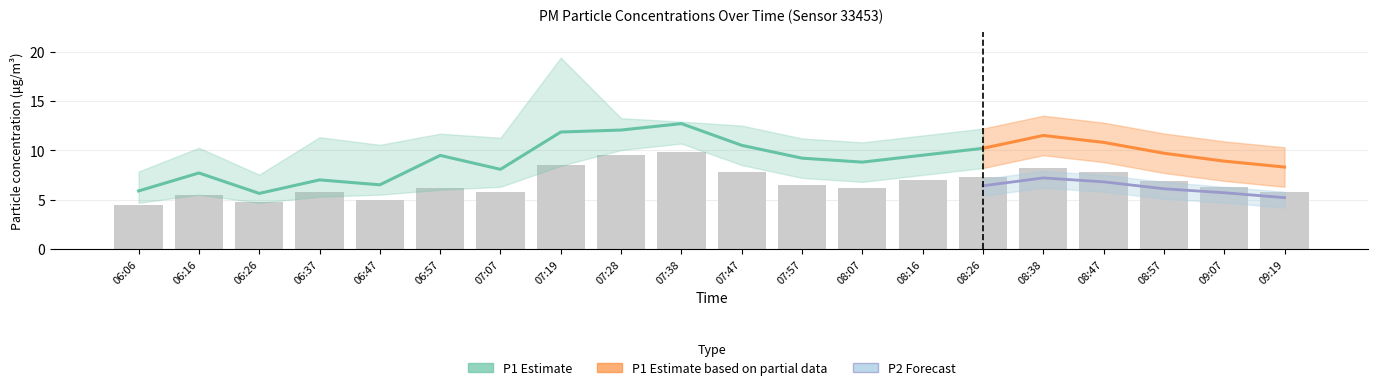

What is the ratio of the value at 07:47 to the value at 07:38?

0.8